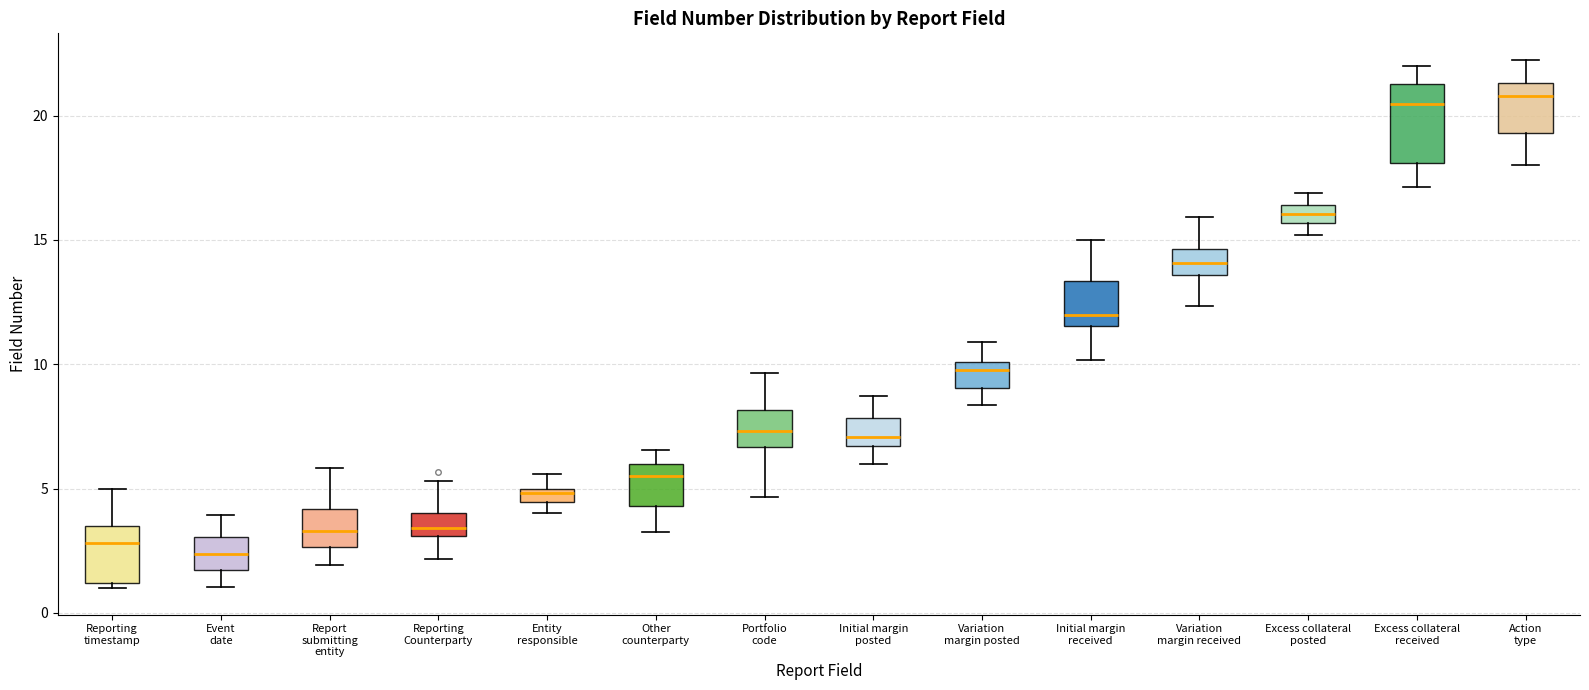

Where is the lower edge of the box for Reporting timestamp on the y-axis? The values are not printed on the chart, so give them approximately, as read against the axis.

1.0